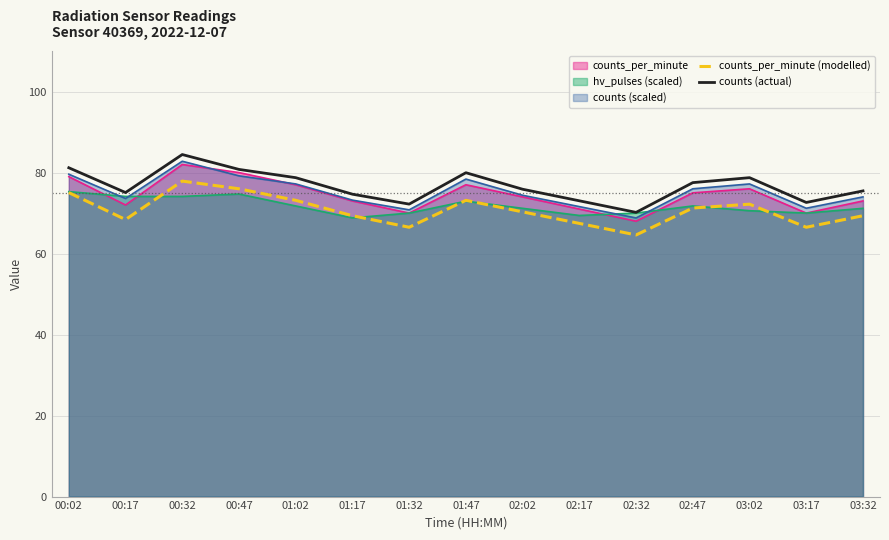

Which series changed the most between 01:17 and 02:32?

counts_per_minute